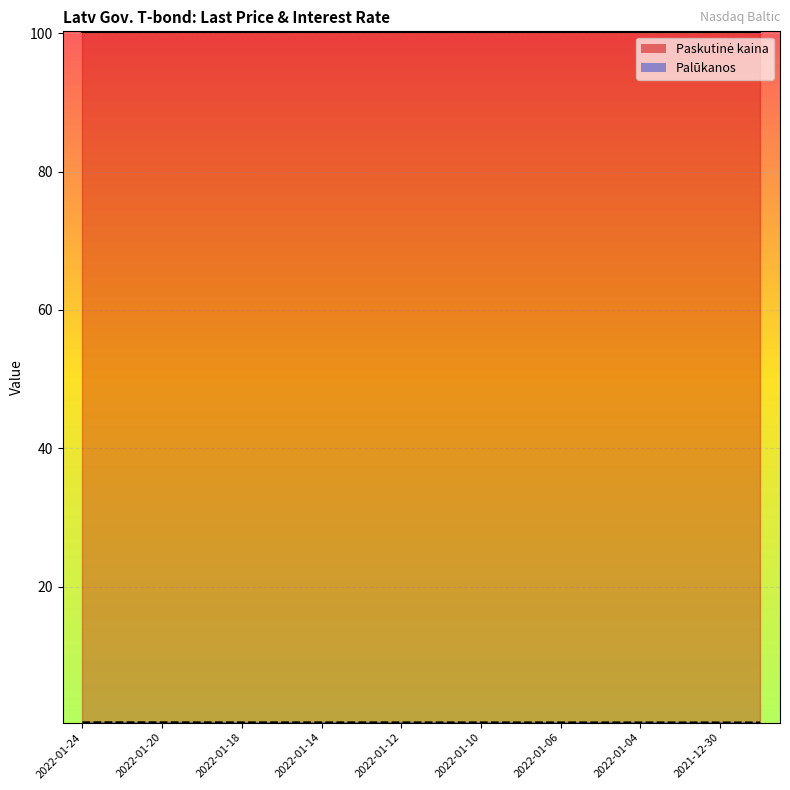

What is the average value?

0.4